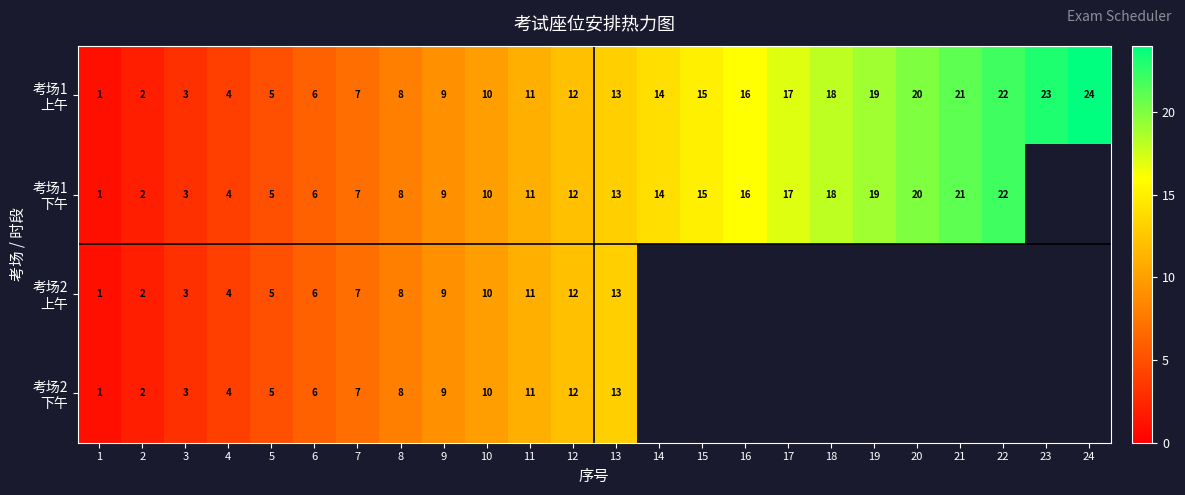

List the labels in order of 考场1 上午 value, smallest first.

1, 2, 3, 4, 5, 6, 7, 8, 9, 10, 11, 12, 13, 14, 15, 16, 17, 18, 19, 20, 21, 22, 23, 24